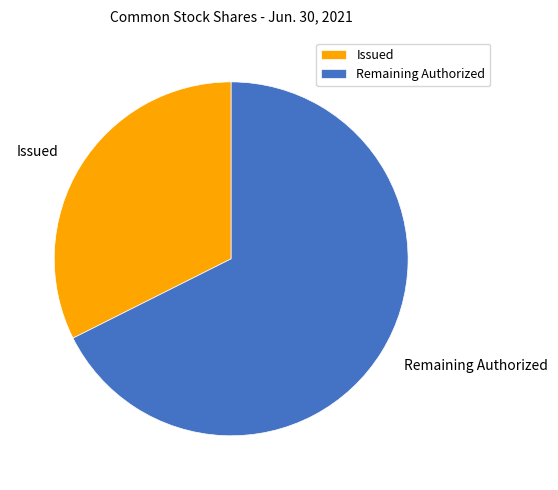

The Issued slice represents 32% of the pie. True or false?

True